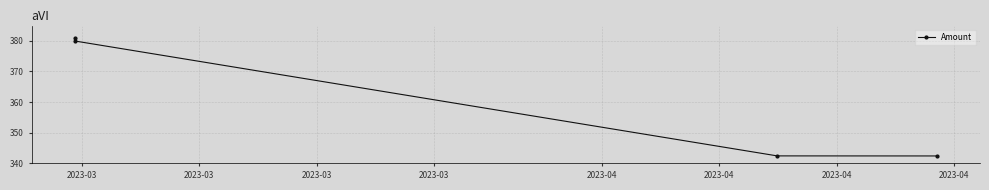

What is the smallest value displayed?

342.4